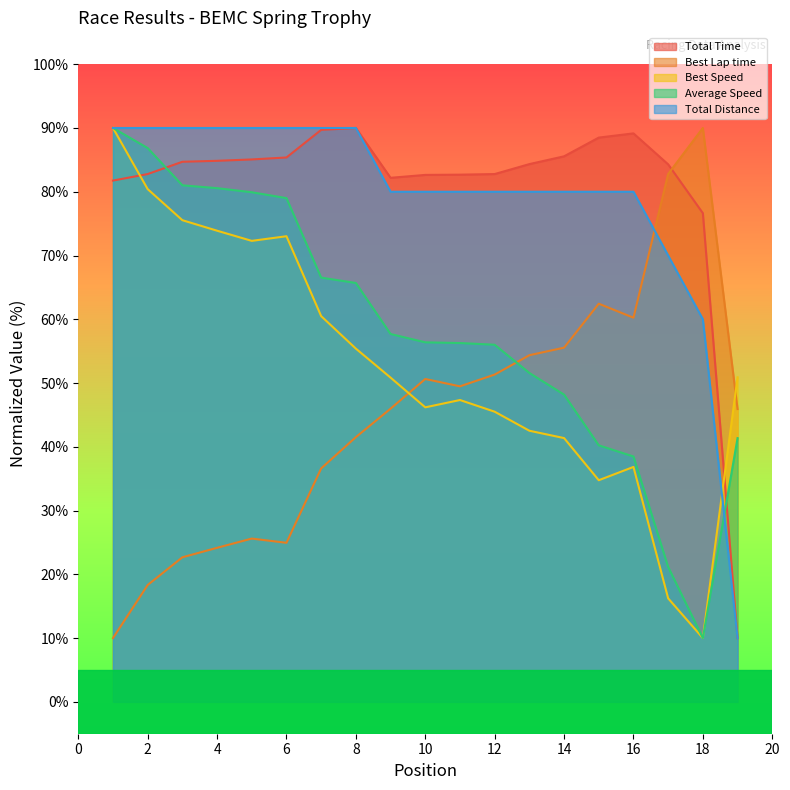

True or false: Total Distance has a value of 30.9 at 7.

False